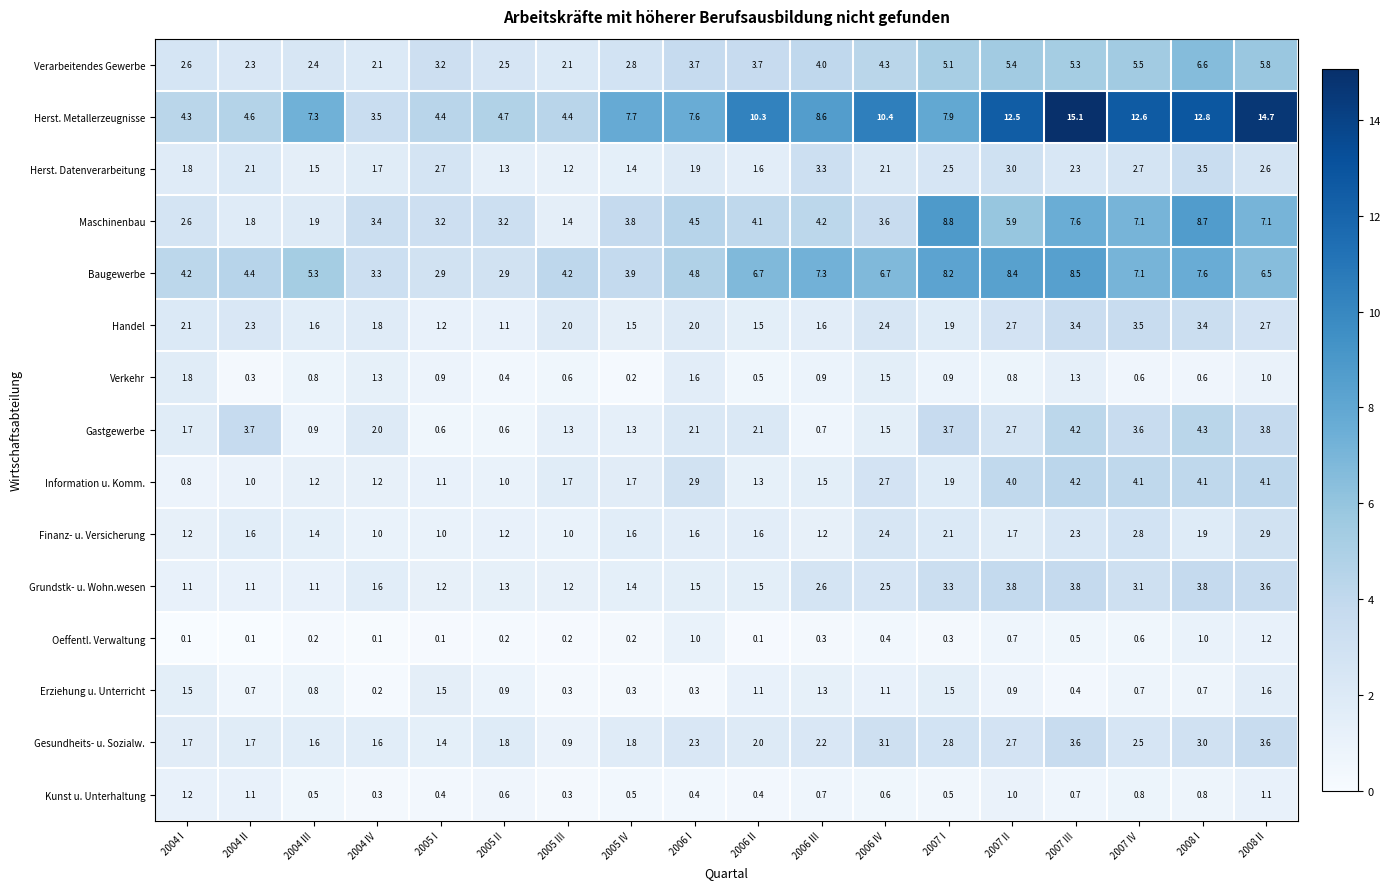

The value of Gesundheits- u. Sozialw. at 2004 IV is 1.6. True or false?

True